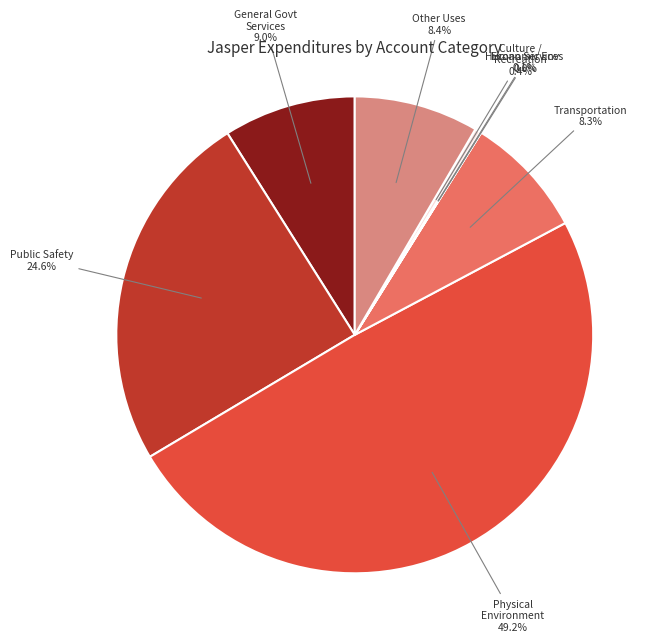

Which category has the smallest portion of the pie?

Economic Environment